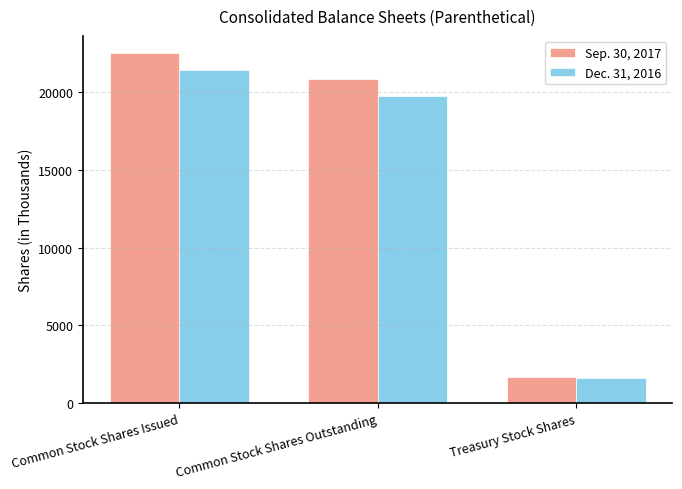

List the labels in order of Dec. 31, 2016 value, largest first.

Common Stock Shares Issued, Common Stock Shares Outstanding, Treasury Stock Shares